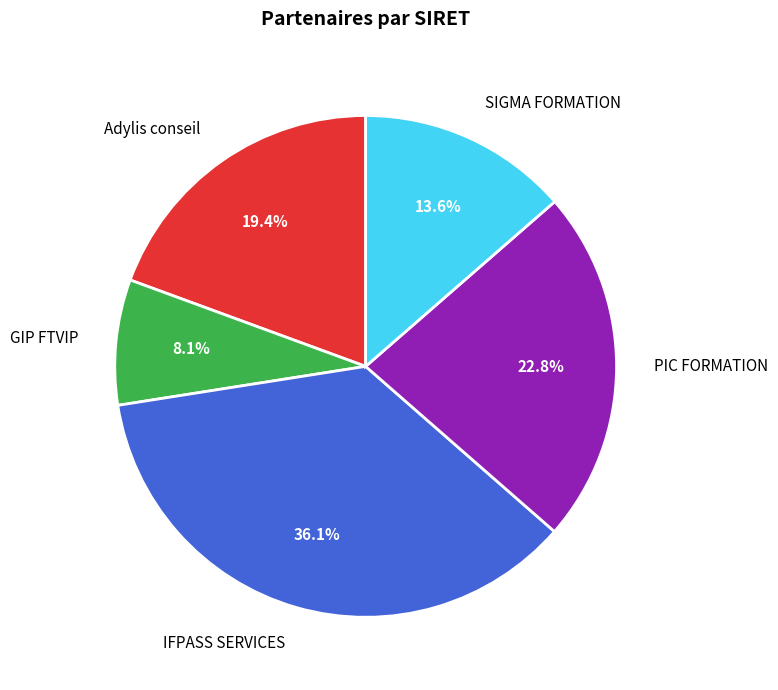

Count the number of slices in the pie.

5